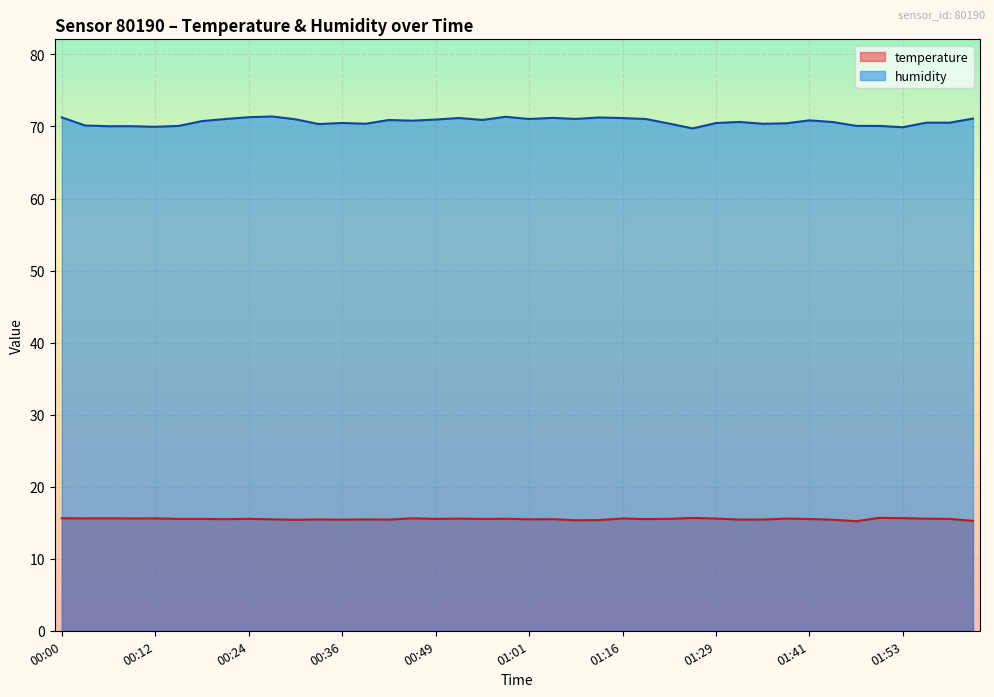

What are all the series names shown in the legend?

temperature, humidity